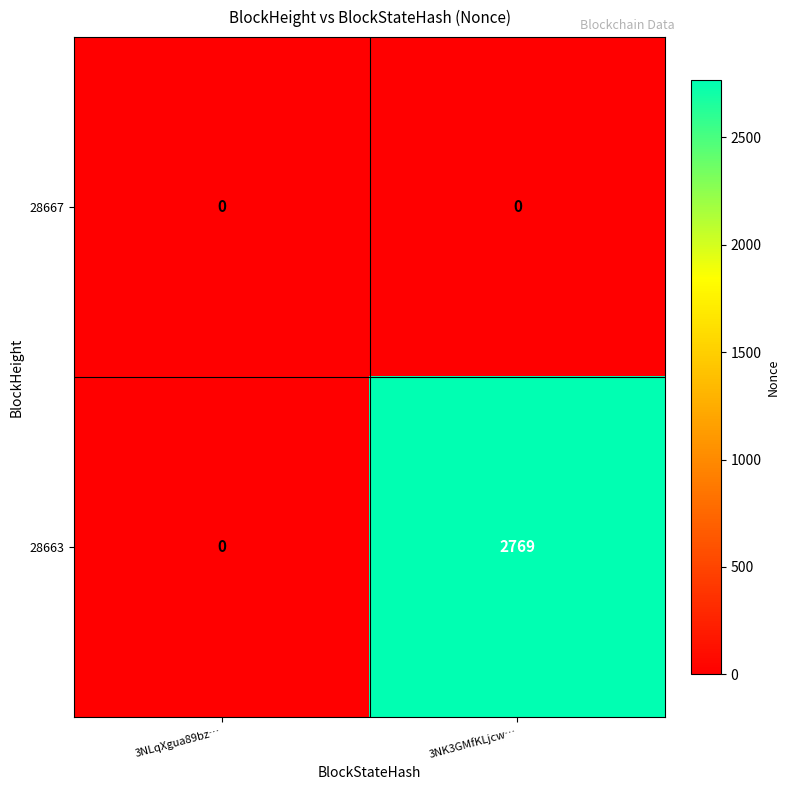

Where is 28663 nearest to the value 1384?

3NLqXgua89bz…